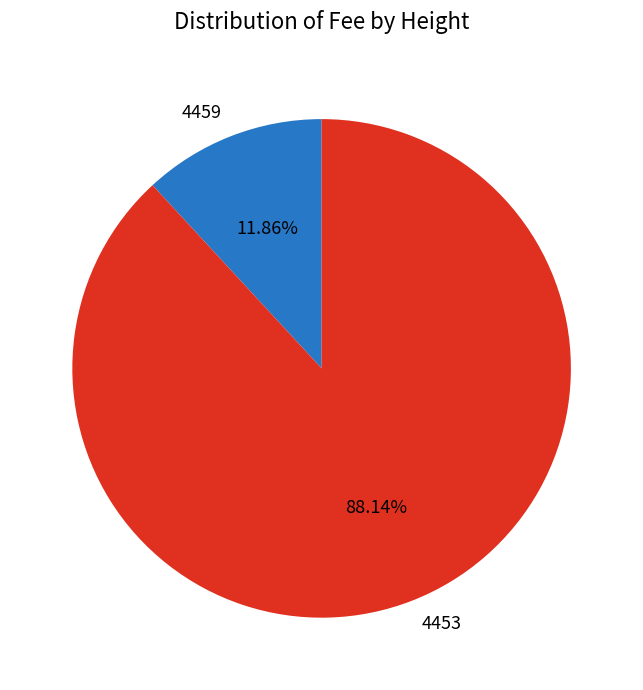

Do 4459 and 4453 together represent more than half of the pie?

Yes